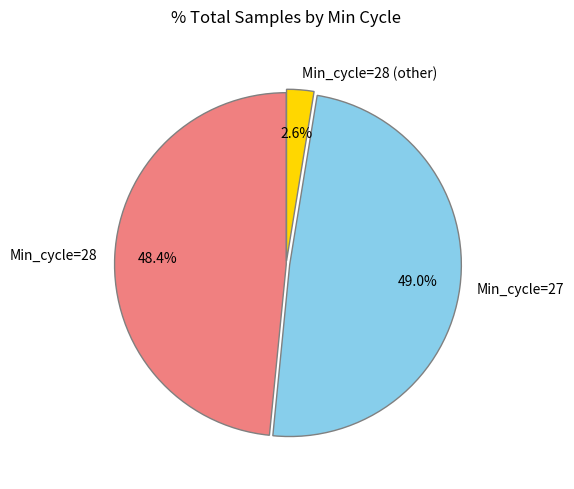

Which category has the smallest portion of the pie?

Min_cycle=28 (other)